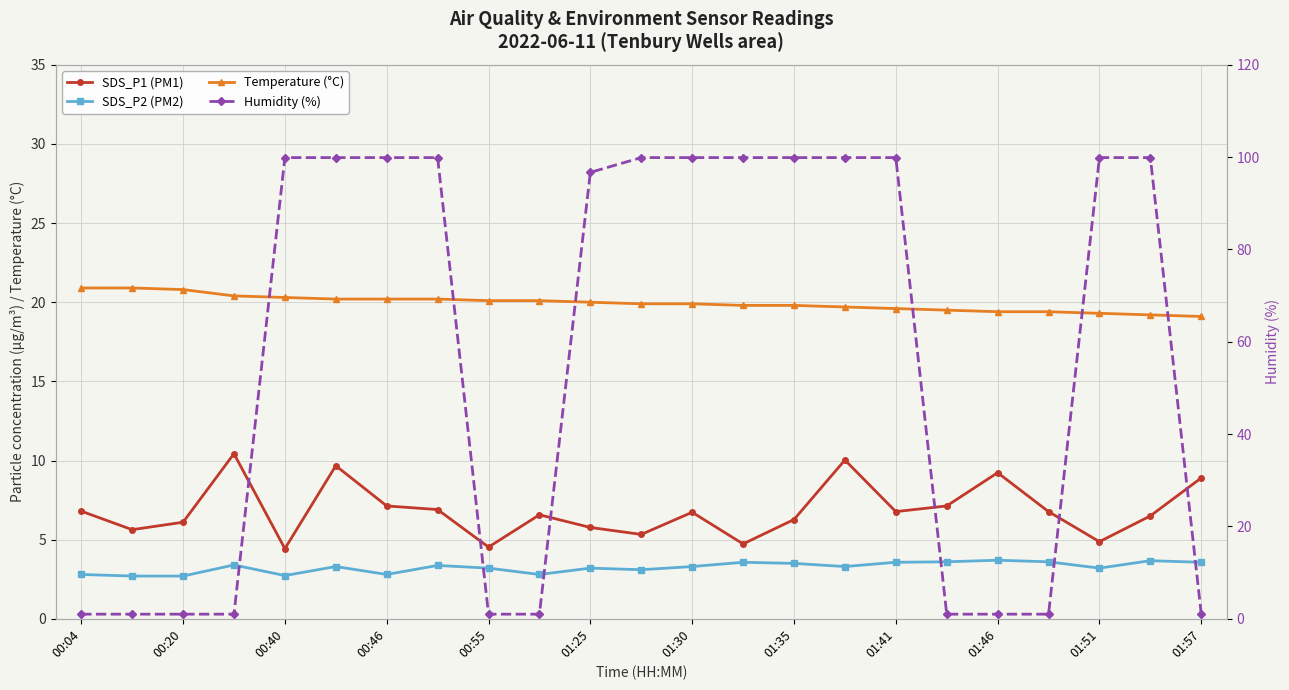

True or false: SDS_P2 (PM2) and Temperature (°C) intersect in this chart.

False